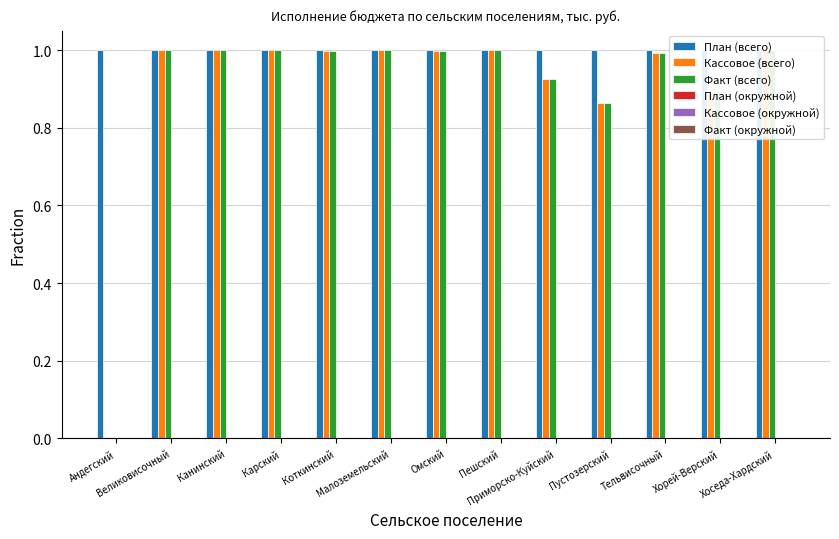

Does the chart contain any negative values?

No